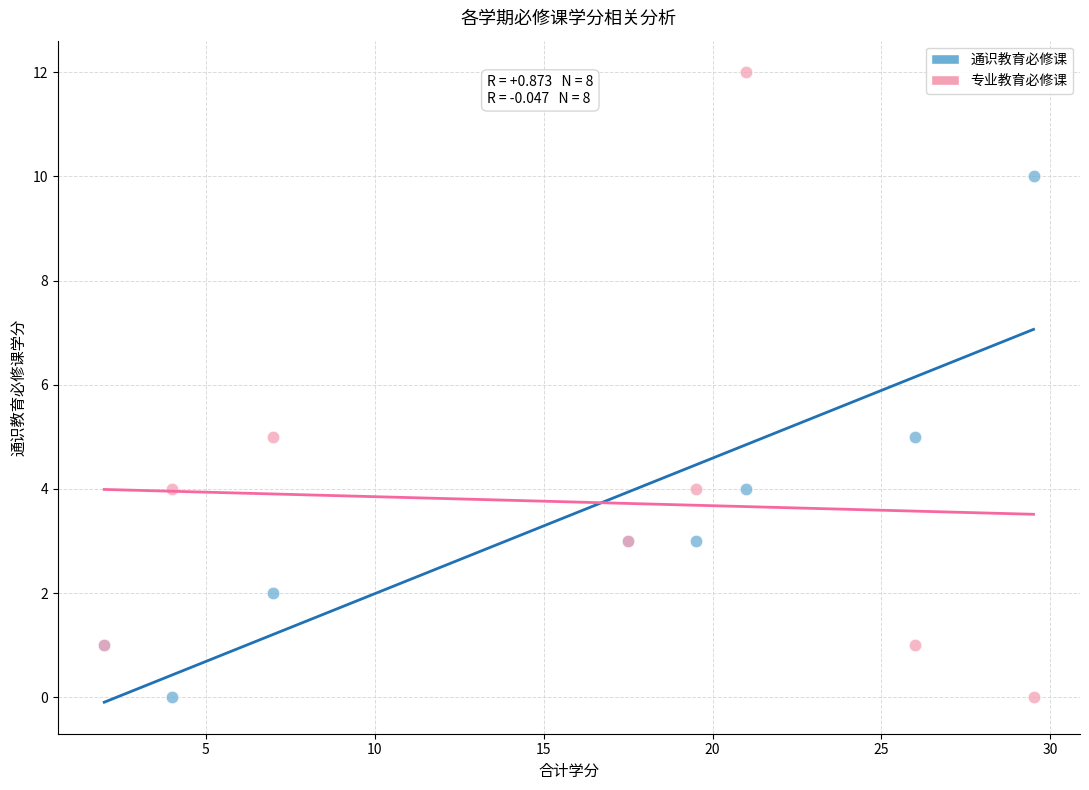

Which series contains the highest Y value?

专业教育必修课